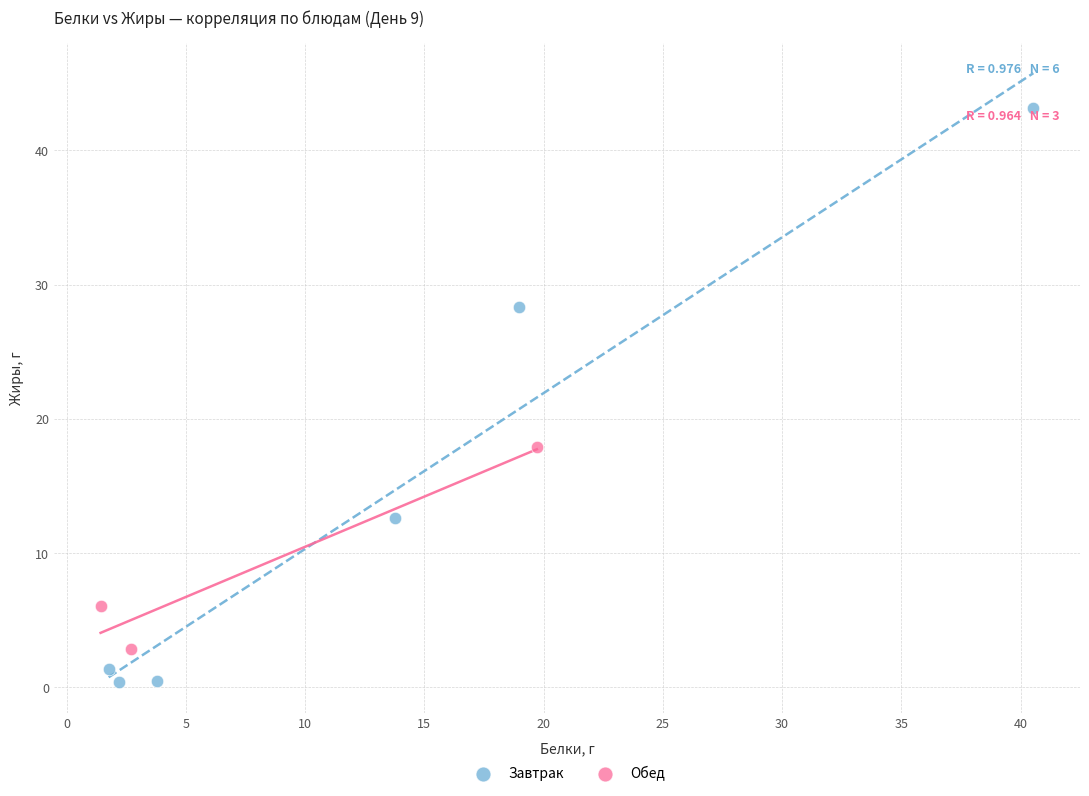

Which series contains the highest Y value?

Завтрак